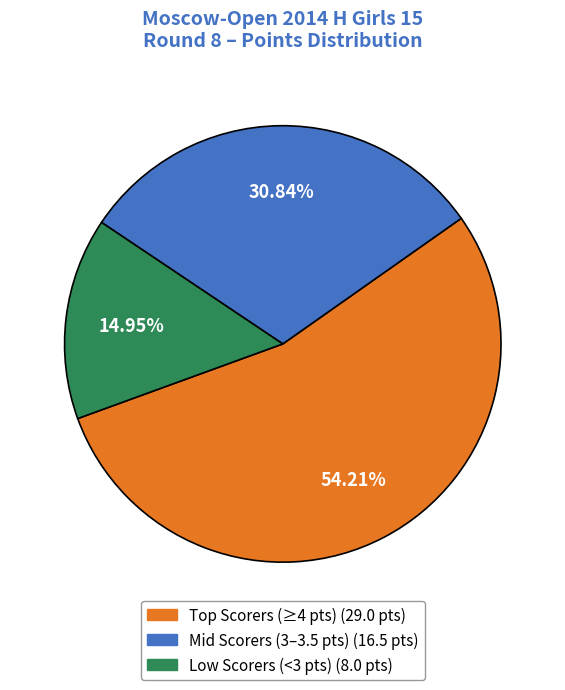

To the nearest percent, what is the average slice percentage?

33%